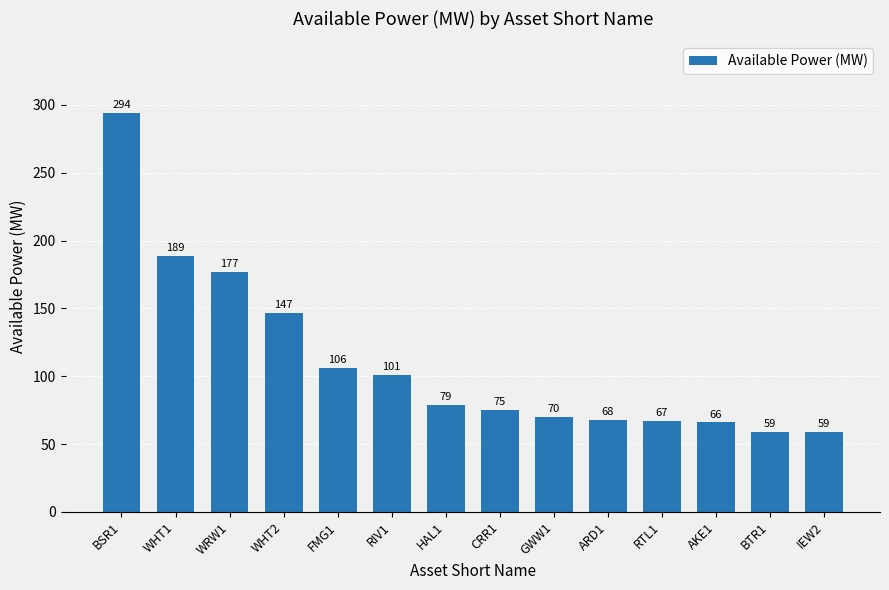

Reading left to right, what are all the values shown in this chart?

BSR1=294	WHT1=189	WRW1=177	WHT2=147	FMG1=106	RIV1=101	HAL1=79	CRR1=75	GWW1=70	ARD1=68	RTL1=67	AKE1=66	BTR1=59	IEW2=59